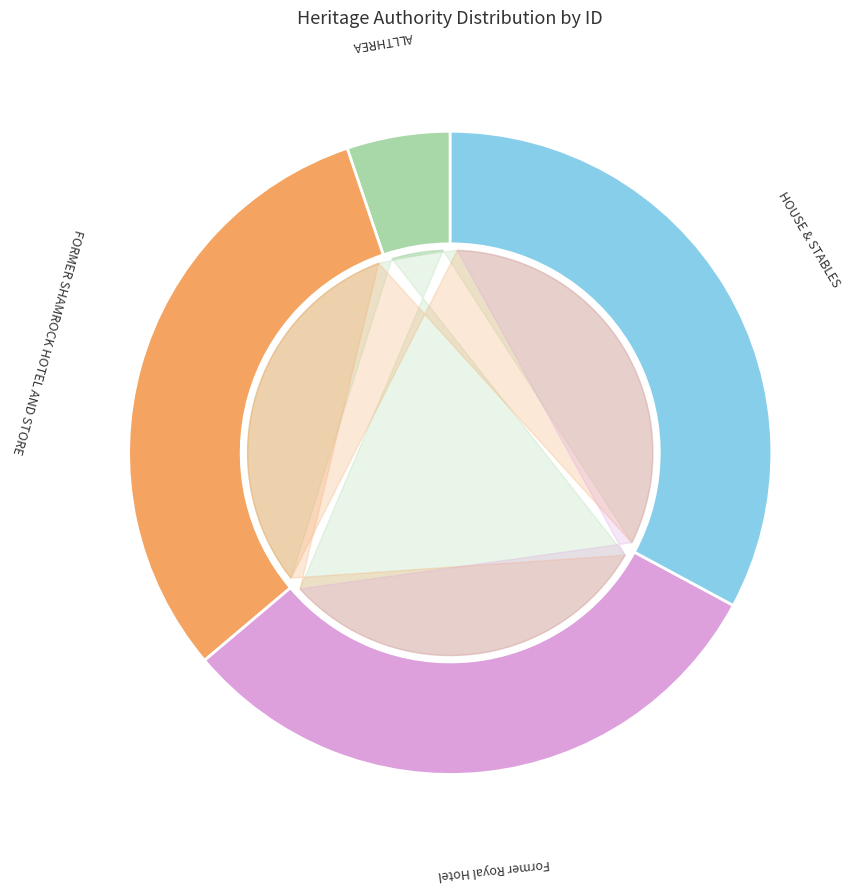

Between Former Royal Hotel and ALLTHREA, which is larger?

Former Royal Hotel